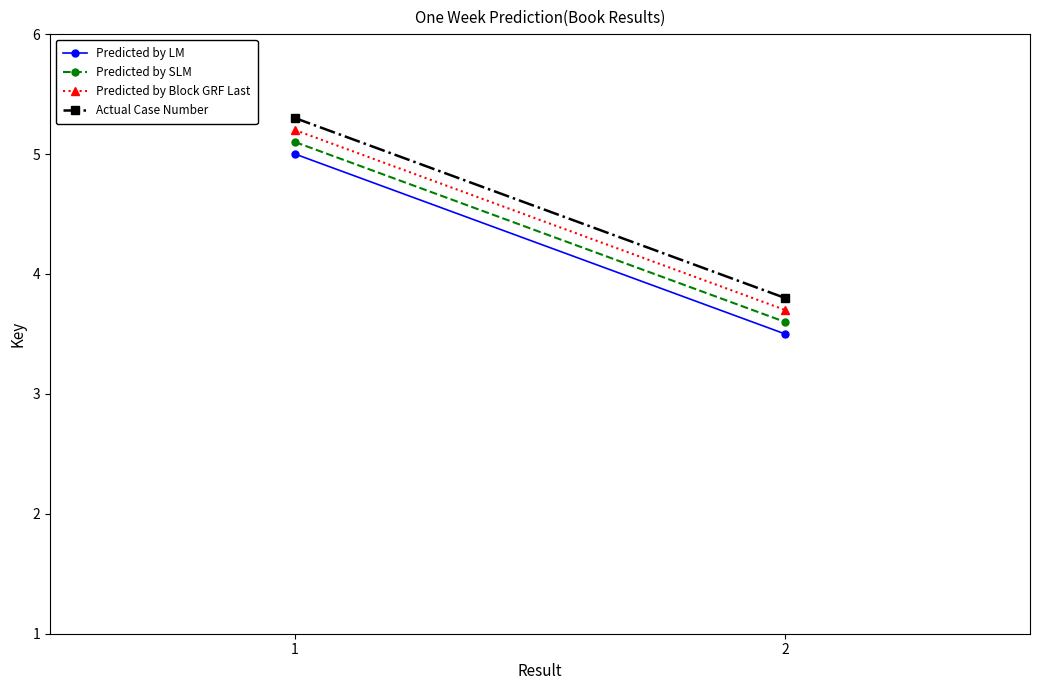

Which category has the highest value in the Predicted by LM series?

1